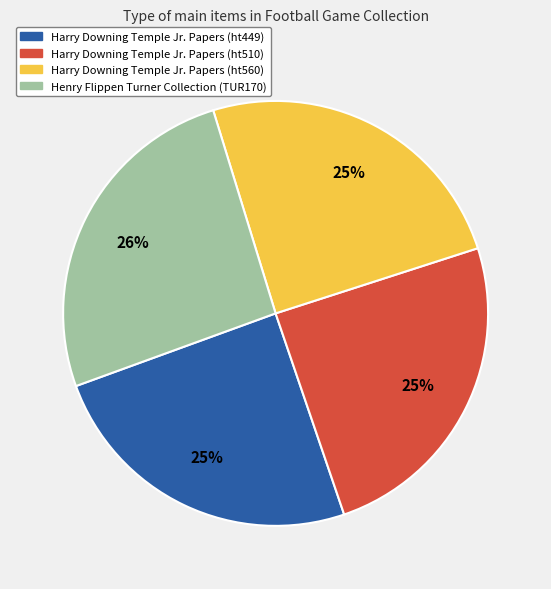

To the nearest percent, what is the average slice percentage?

25%